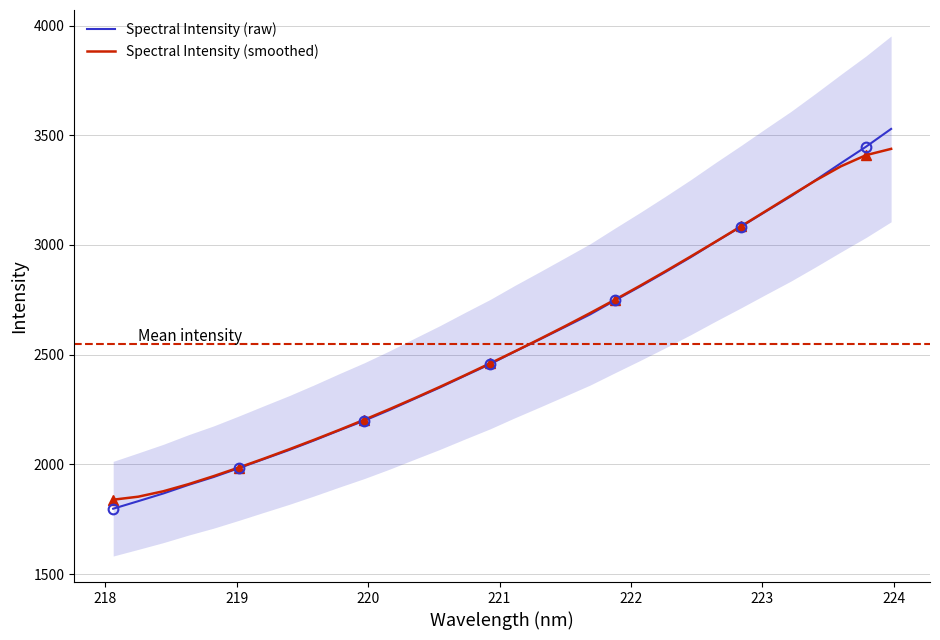

Rank the series by their maximum value, from highest to lowest.

Spectral Intensity (raw), Spectral Intensity (smoothed)